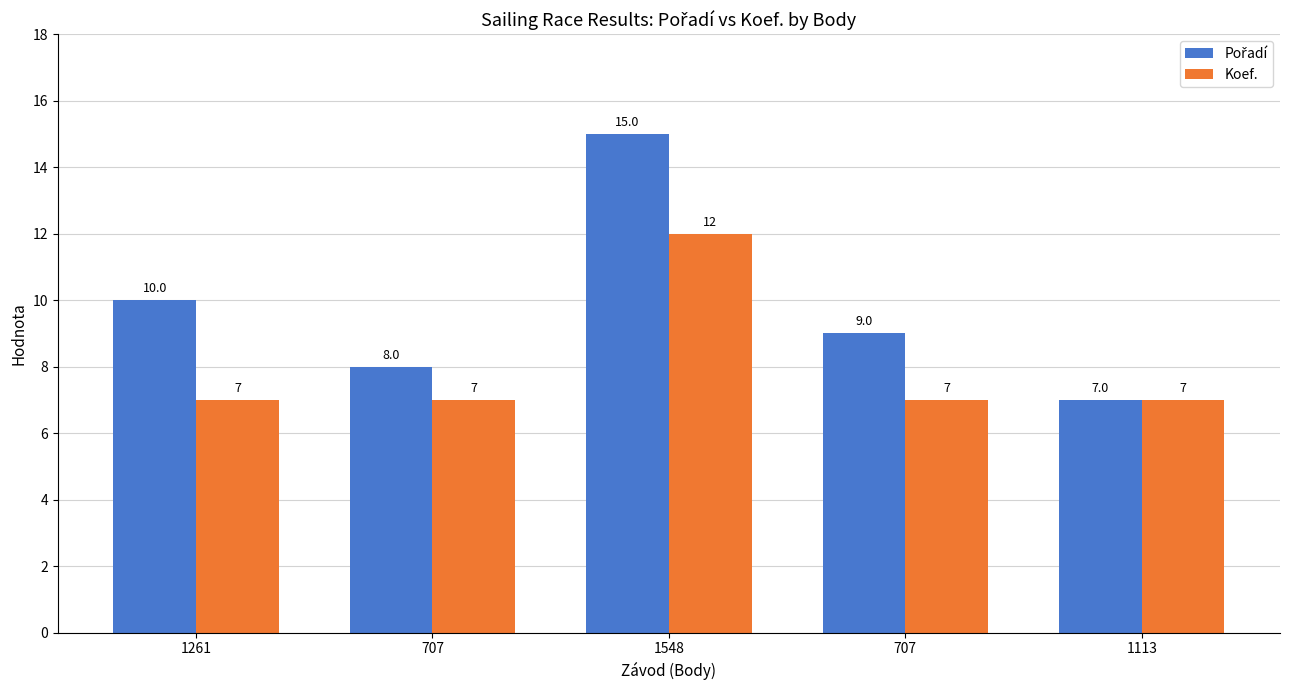

How many series are shown in this chart?

2